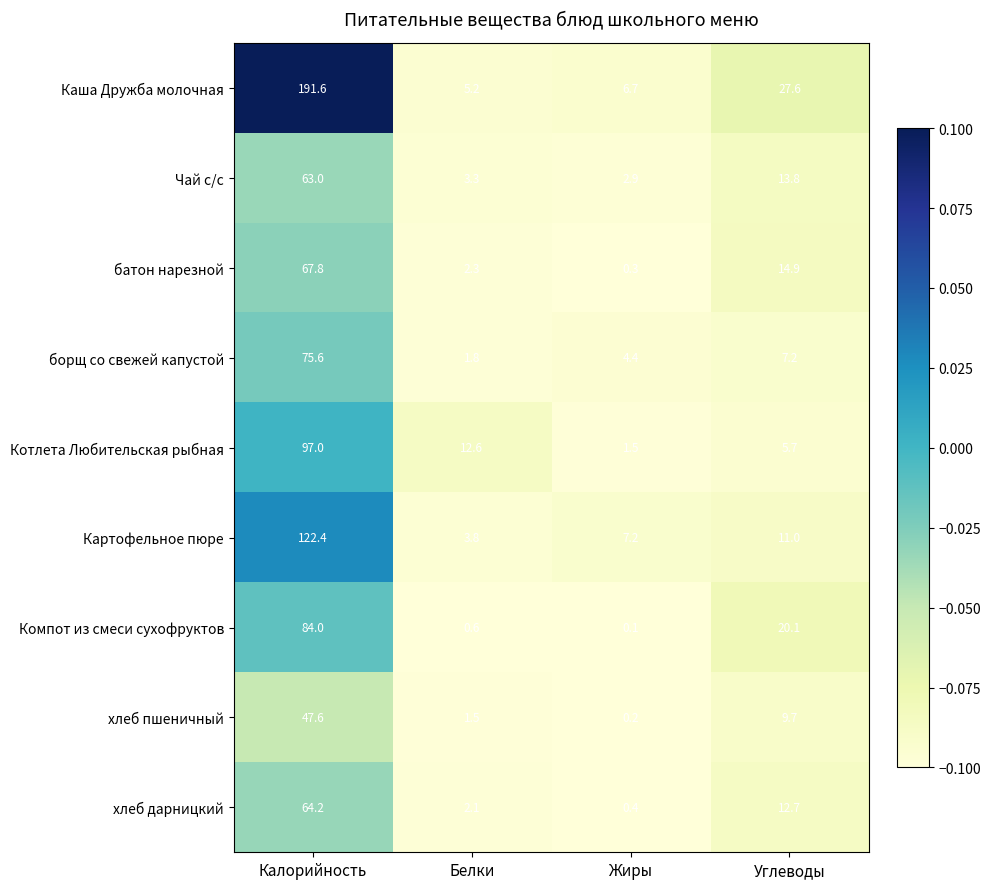

What is the average value of the Картофельное пюре series?

36.1